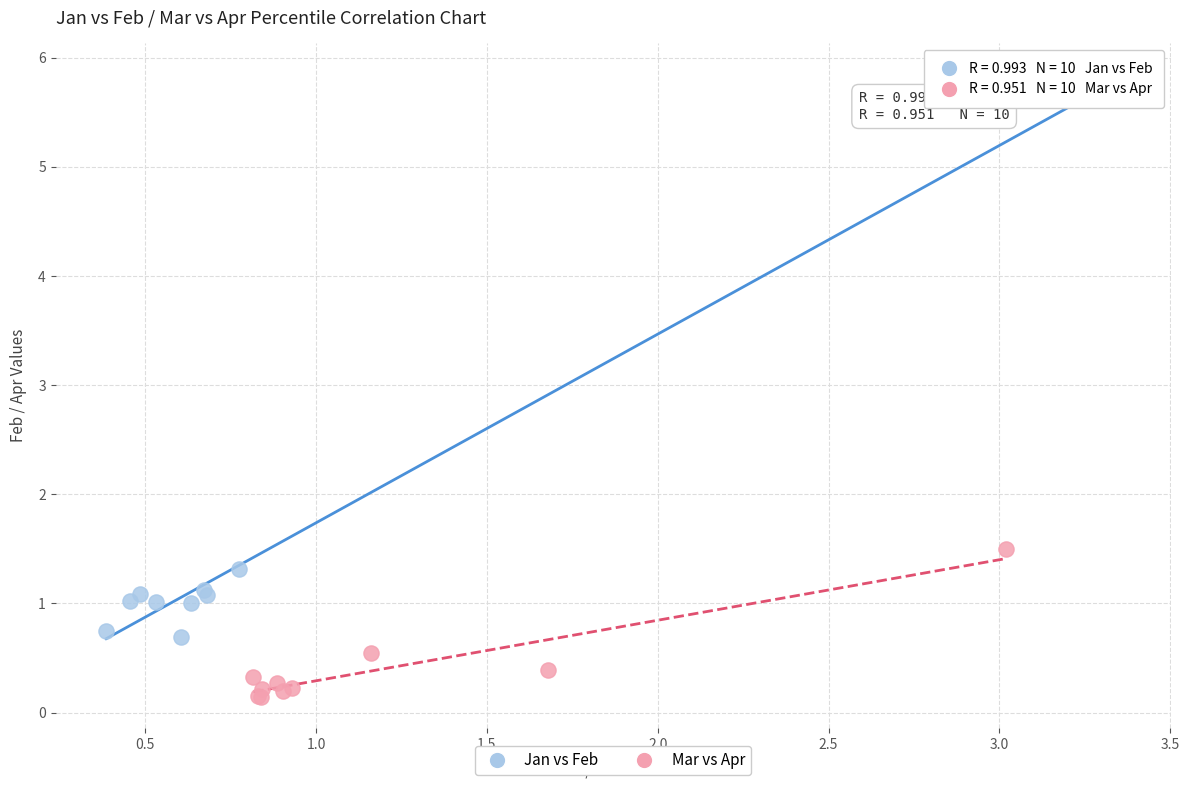

Which series reaches the minimum Y coordinate?

Mar vs Apr